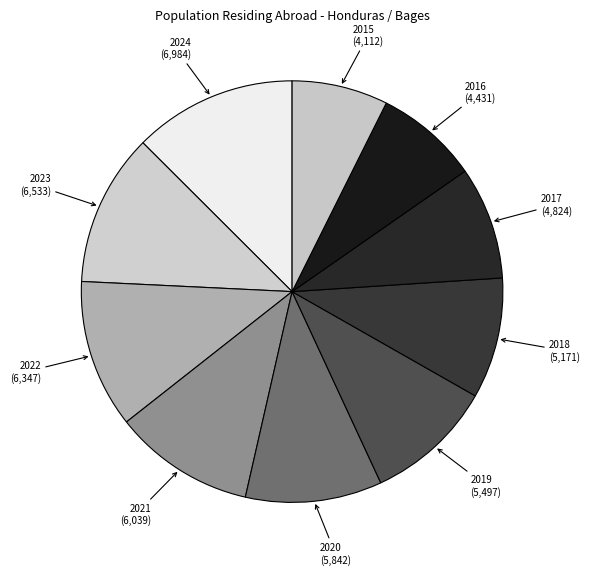

To the nearest percent, what is the average slice percentage?

10%